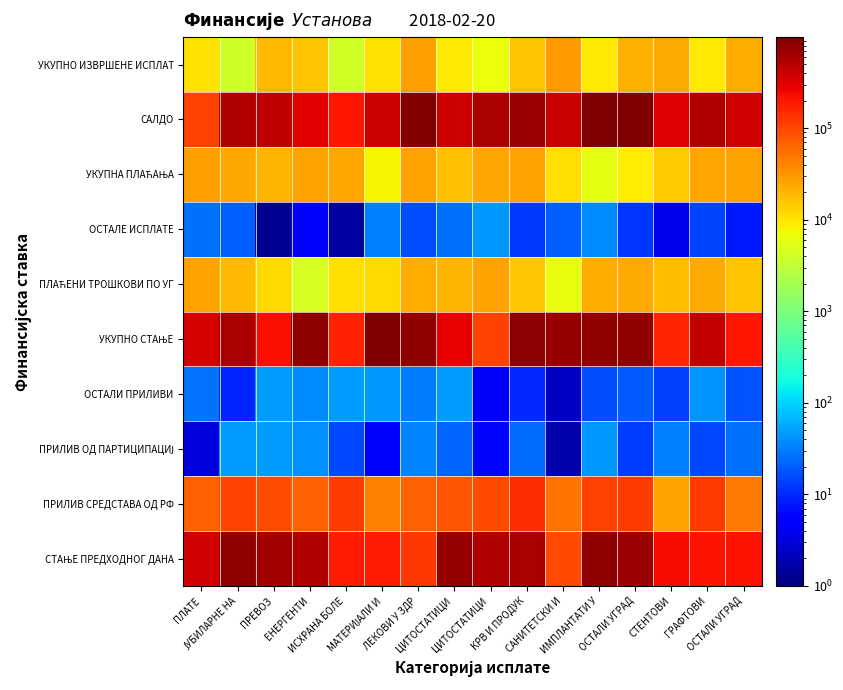

What is the maximum value shown in the chart?

988198.2